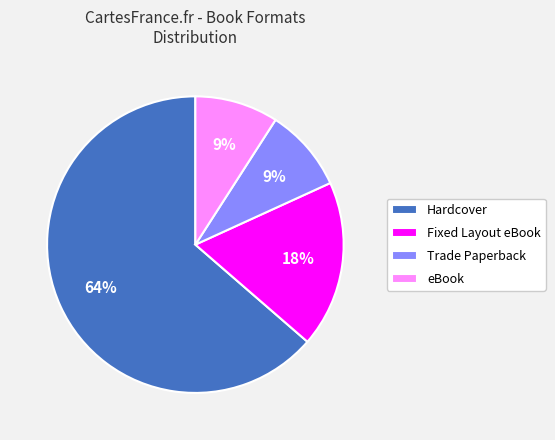

To the nearest percent, what portion does eBook represent?

9%